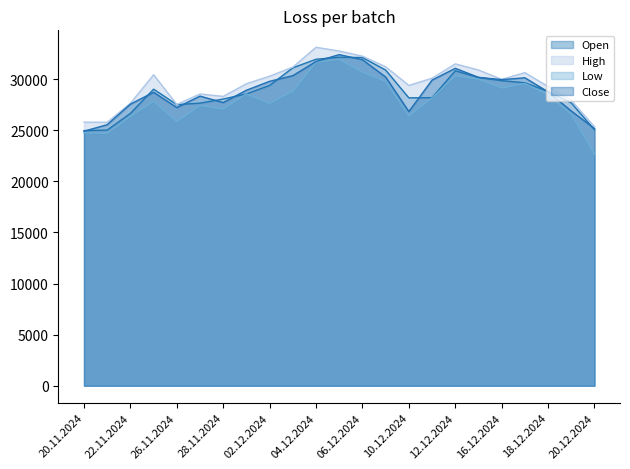

How many data points in Close are above 28918?

11